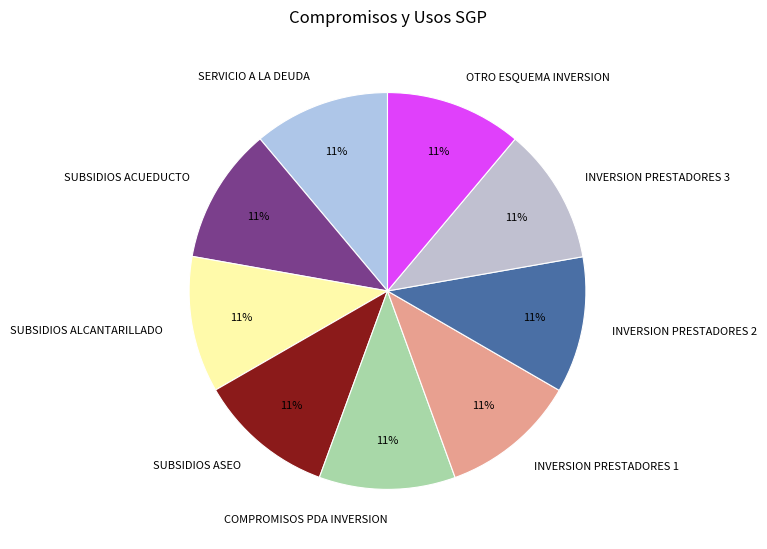

To the nearest percent, what is the average slice percentage?

11%